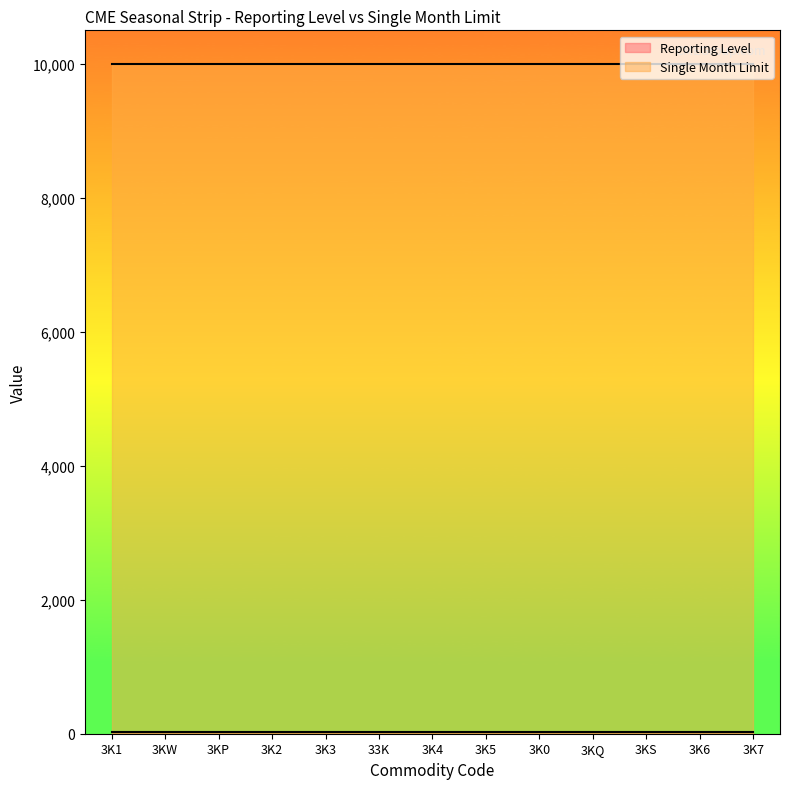

What is the label of the 8th point from the left?

3K5